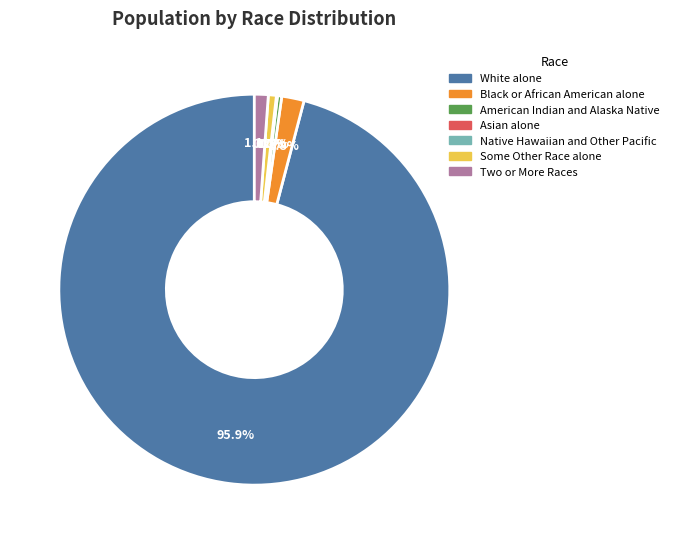

True or false: White alone accounts for 99% of the total.

False